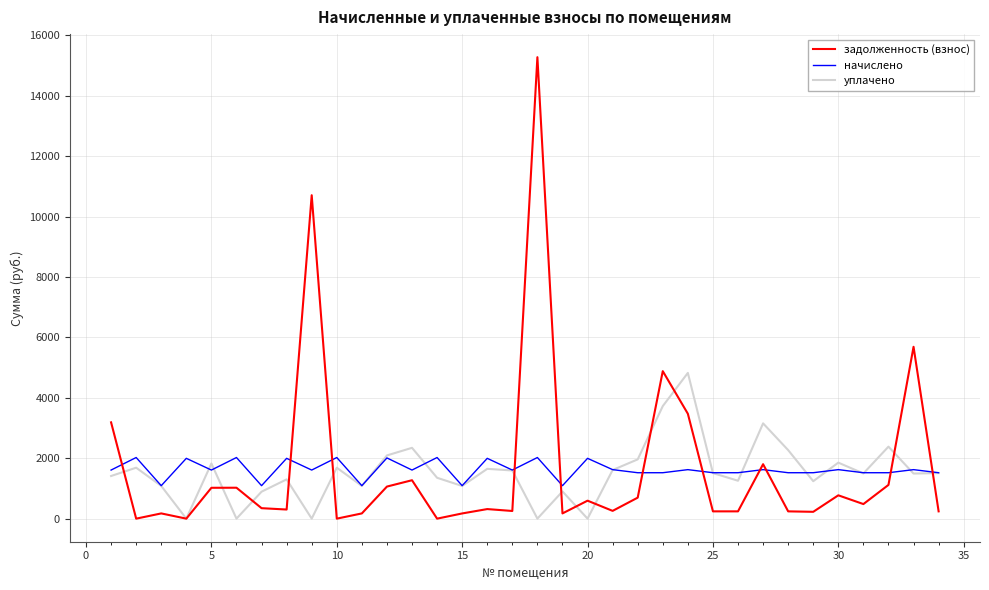

At how many categories does at least one series exceed 8992?

2